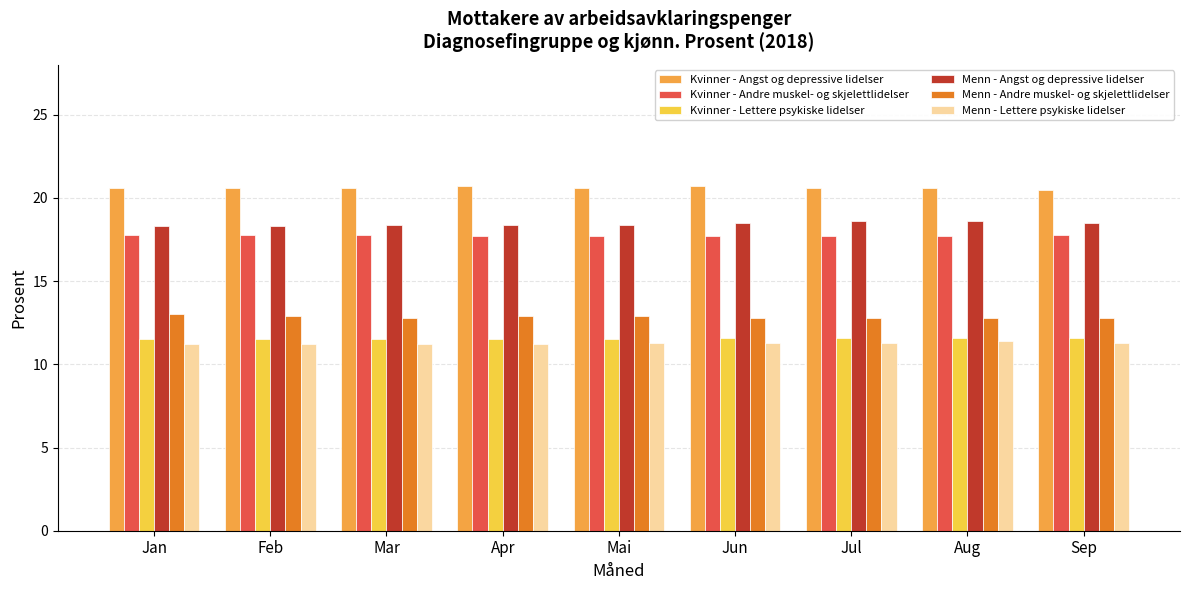

What is the difference between the highest and lowest values at Sep?

9.2